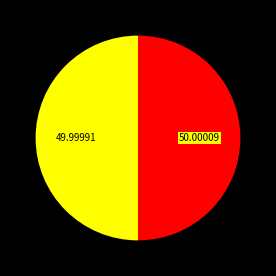

How many segments does this pie chart have?

2